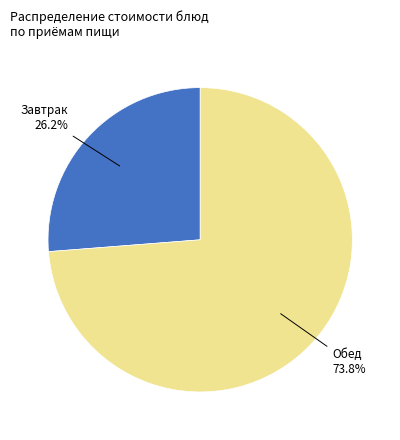

Is there any slice that represents more than half of the pie?

Yes